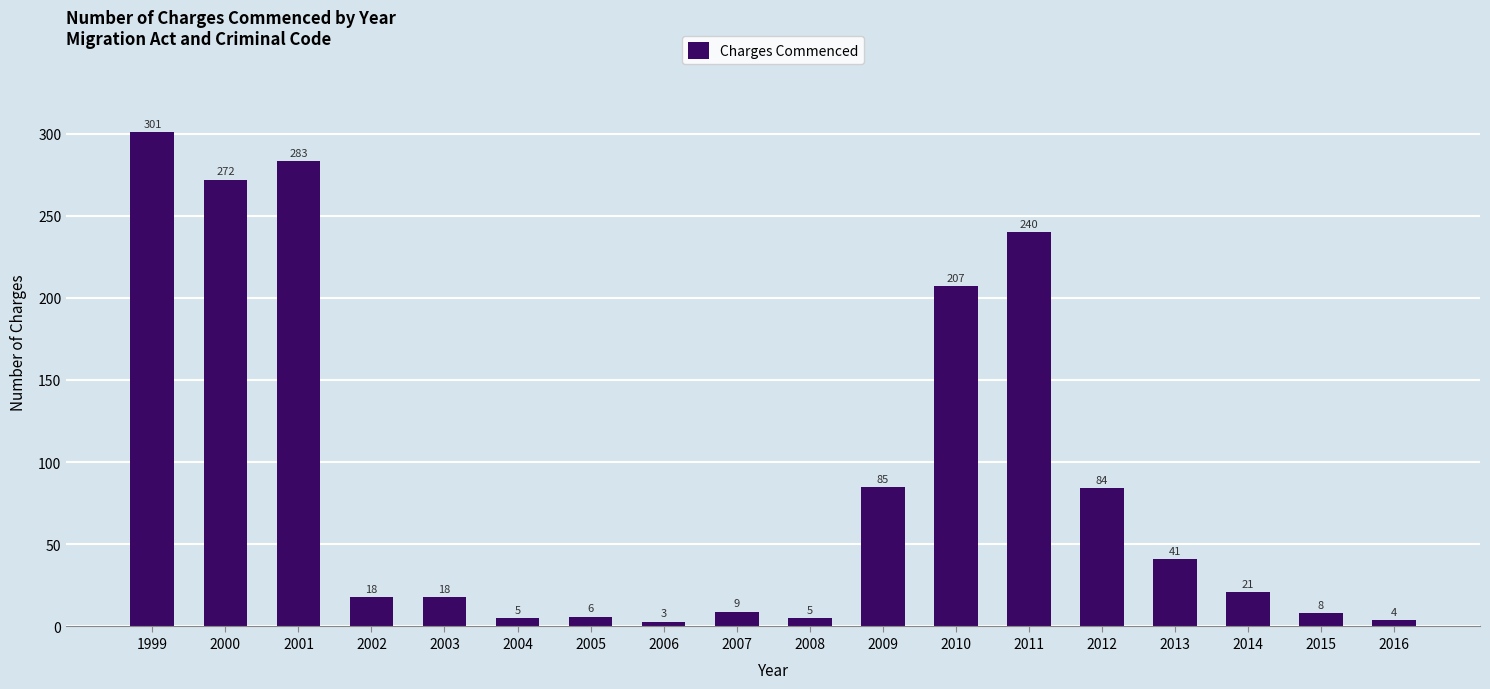

Where does the data first go above 21?

1999